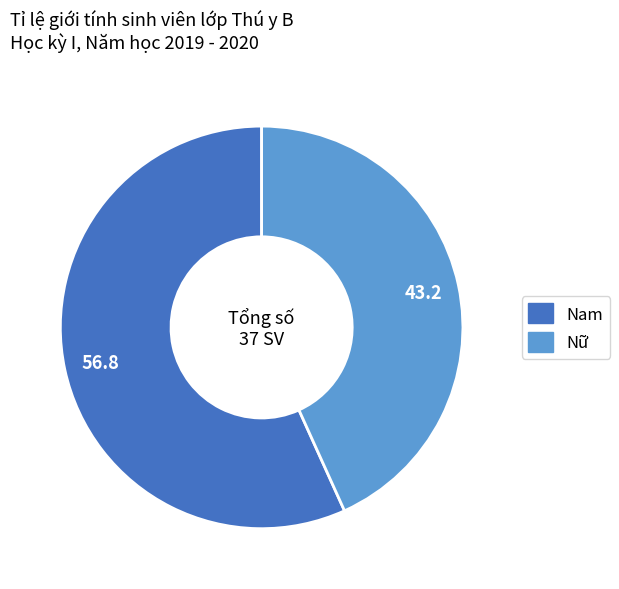

Which slice is the largest?

Nam